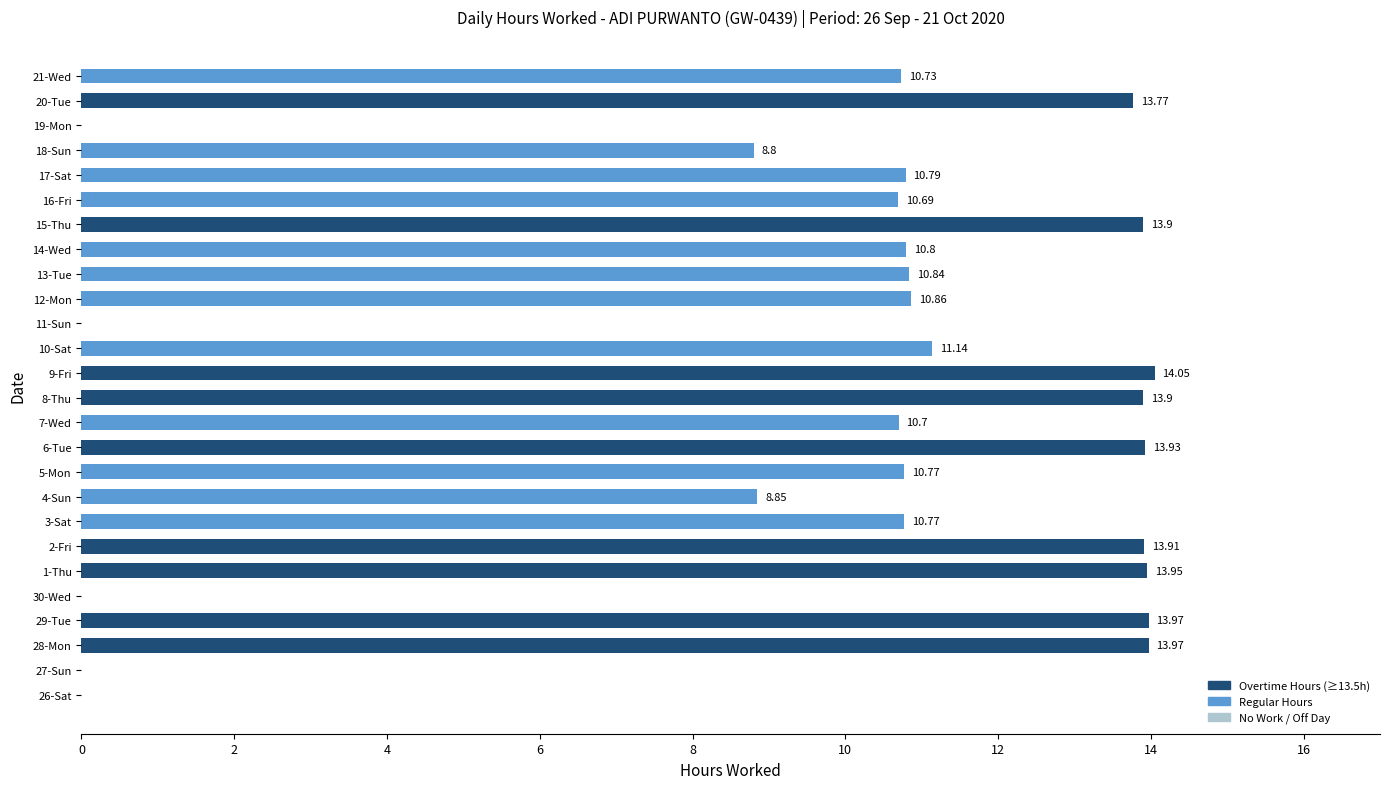

How many distinct data groups are displayed?

1